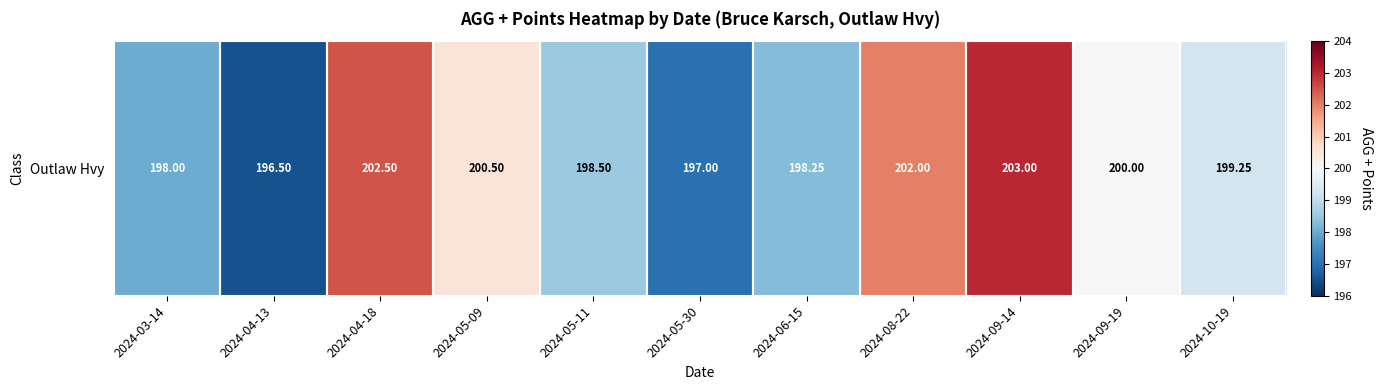

Count the number of data series in this chart.

1